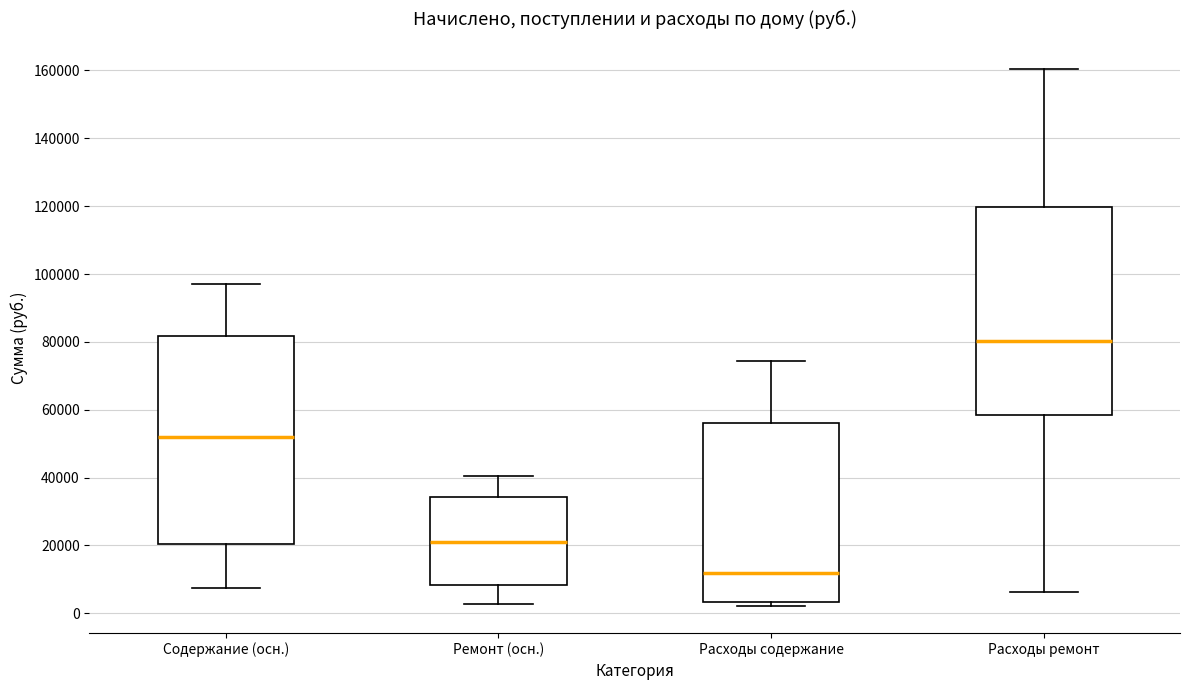

Reading left to right, transcribe this box plot: for each box, give where its median line is, the range the box spans, and where its two whiskers end, as read against the y-axis. The values are not printed on the chart, so give them approximately, as read against the axis.

Содержание (осн.): median 52000, box 20000 to 82000, whiskers 8000 to 96000
Ремонт (осн.): median 22000, box 8000 to 34000, whiskers 2000 to 40000
Расходы содержание: median 12000, box 4000 to 56000, whiskers 2000 to 74000
Расходы ремонт: median 80000, box 58000 to 120000, whiskers 6000 to 160000